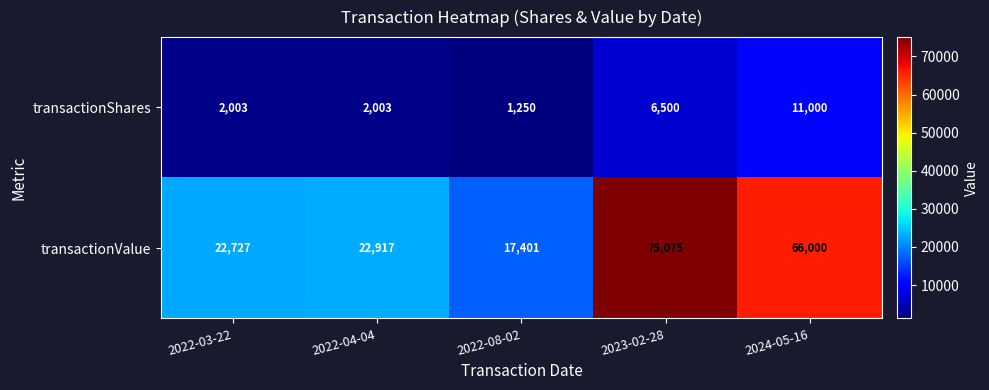

Between 2022-08-02 and 2024-05-16, which series saw the biggest shift?

transactionValue